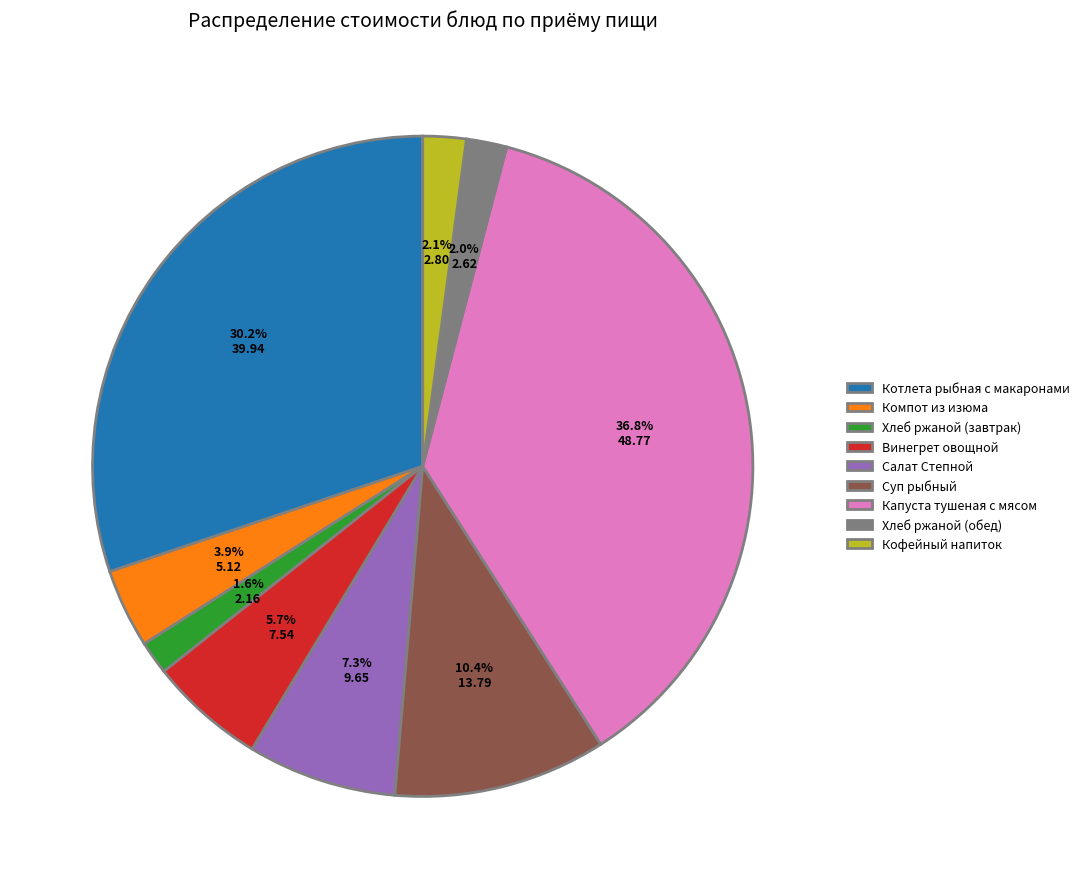

Approximately how many times larger is the value at Салат Степной compared to Котлета рыбная с макаронами?

0.2